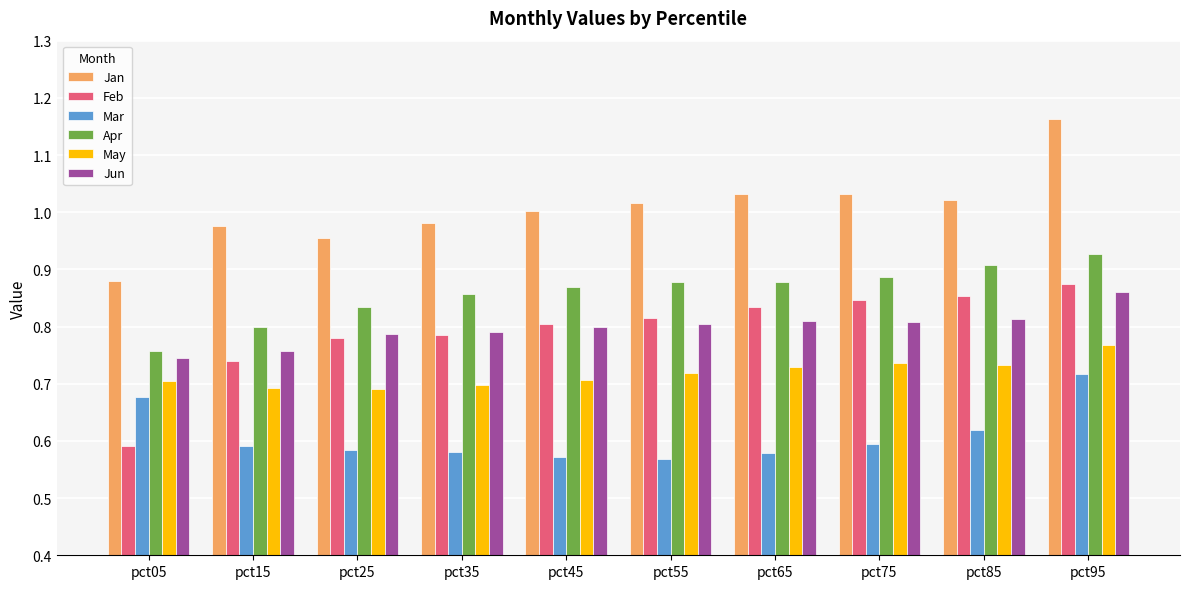

Is the value of May at pct05 greater than the value of Mar at pct15?

Yes